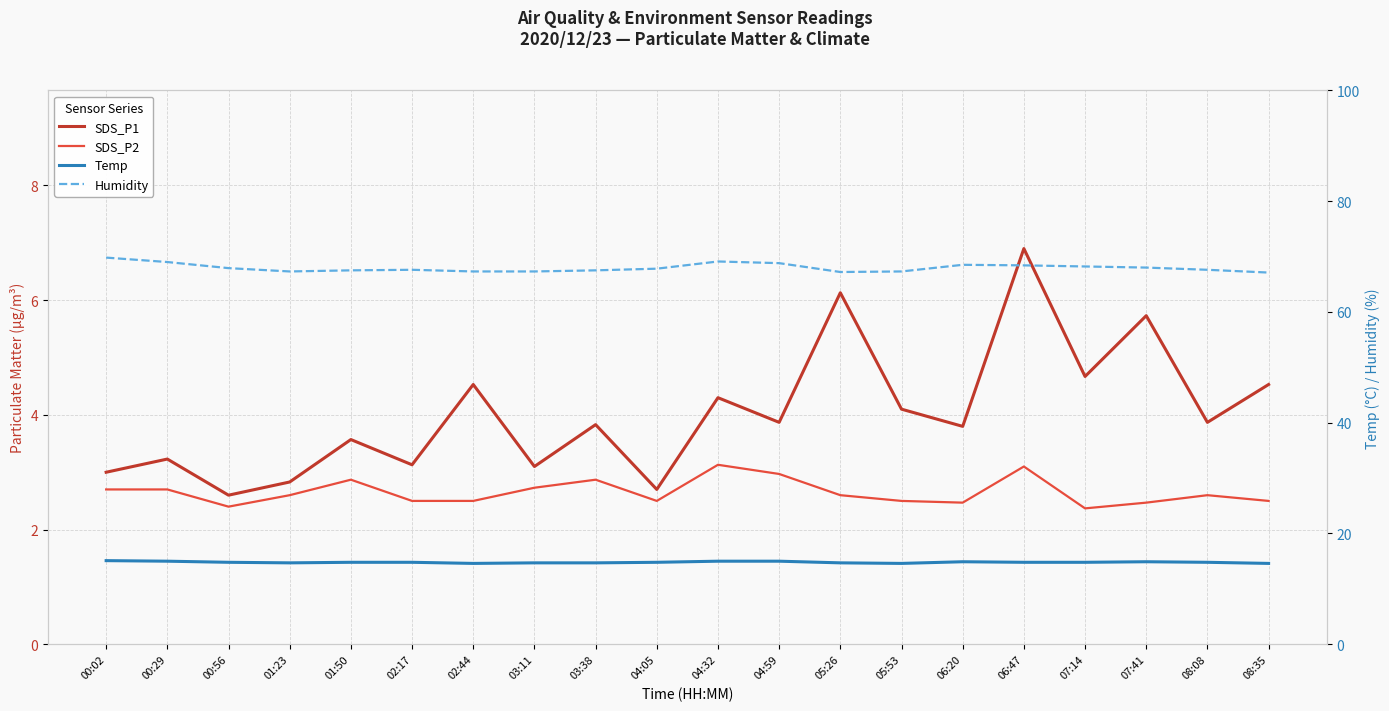

What is the label of the 14th point from the right?

02:44